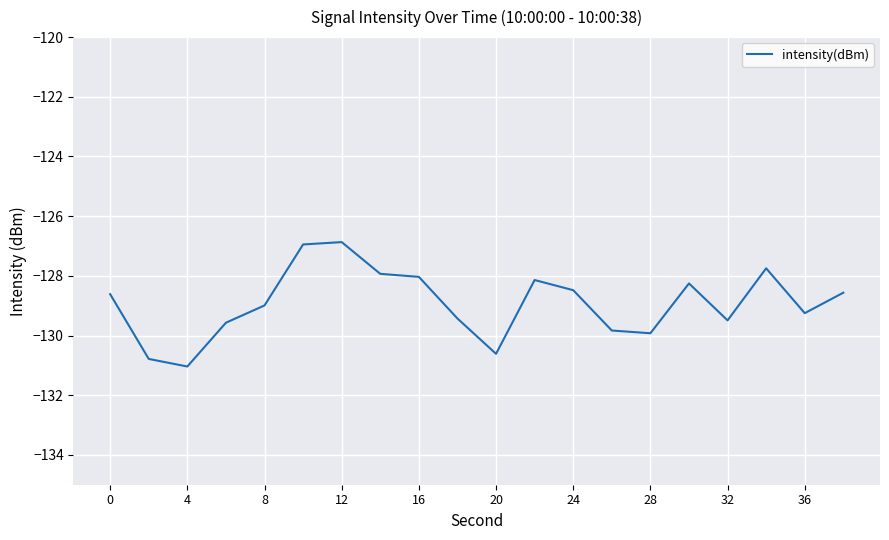

What is the greatest value displayed?

-126.9